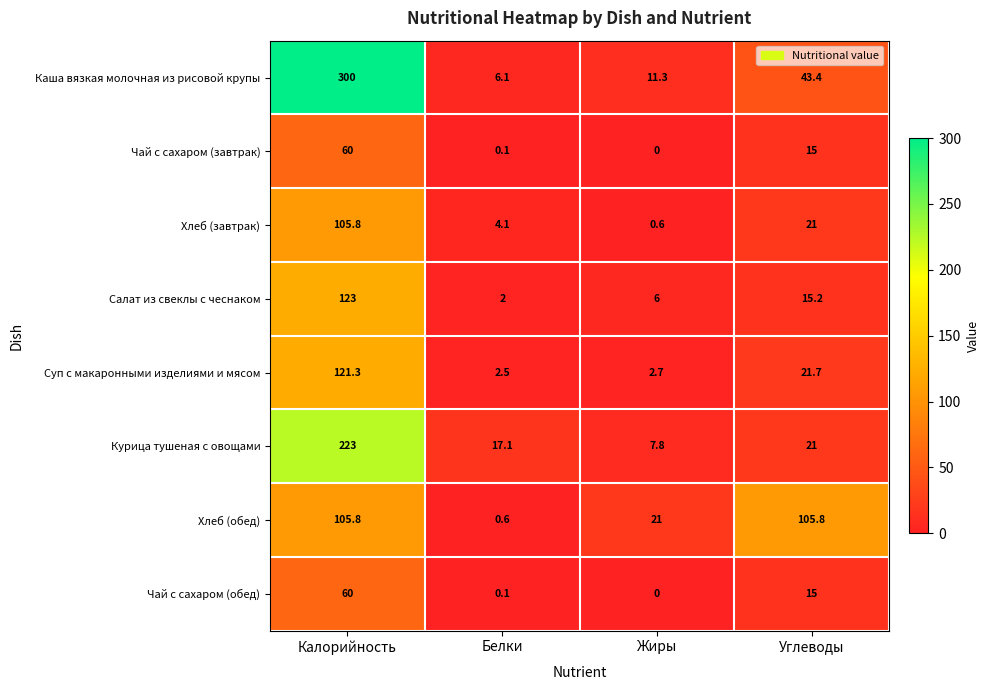

At which category is the sum across all series the highest?

Калорийность